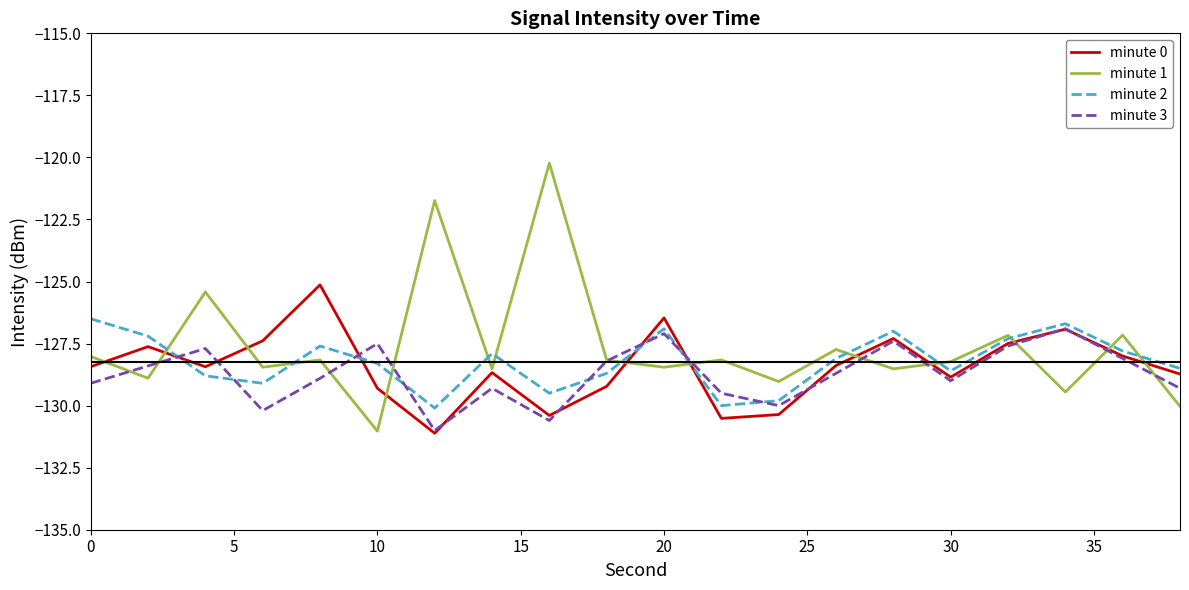

What are all the series names shown in the legend?

minute 0, minute 1, minute 2, minute 3